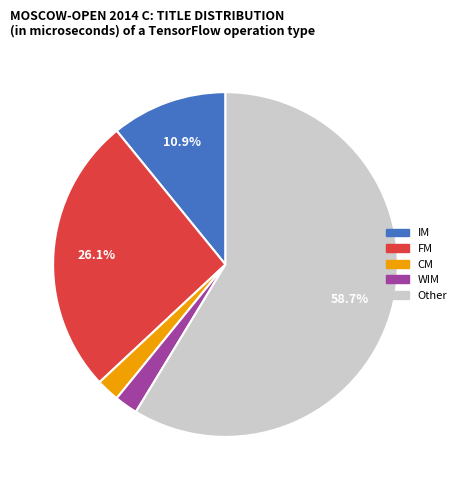

Count the number of slices in the pie.

5